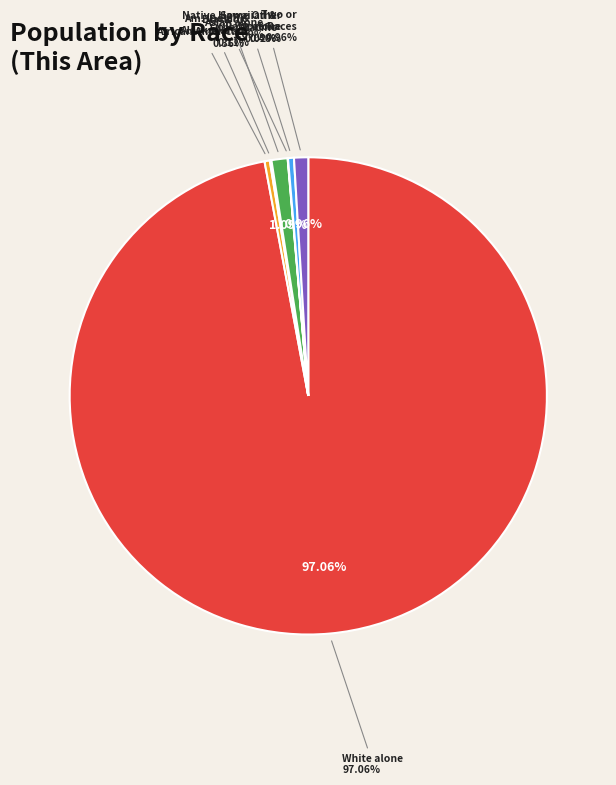

What is the smallest slice in the pie chart?

Native Hawaiian and Other Pacific